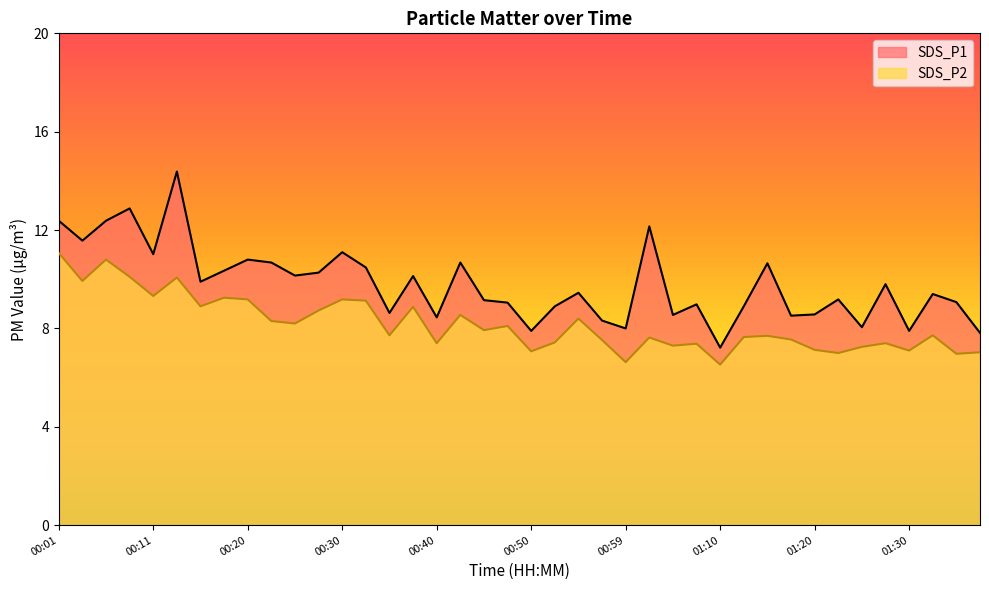

What is the label of the 14th point from the left?

00:32